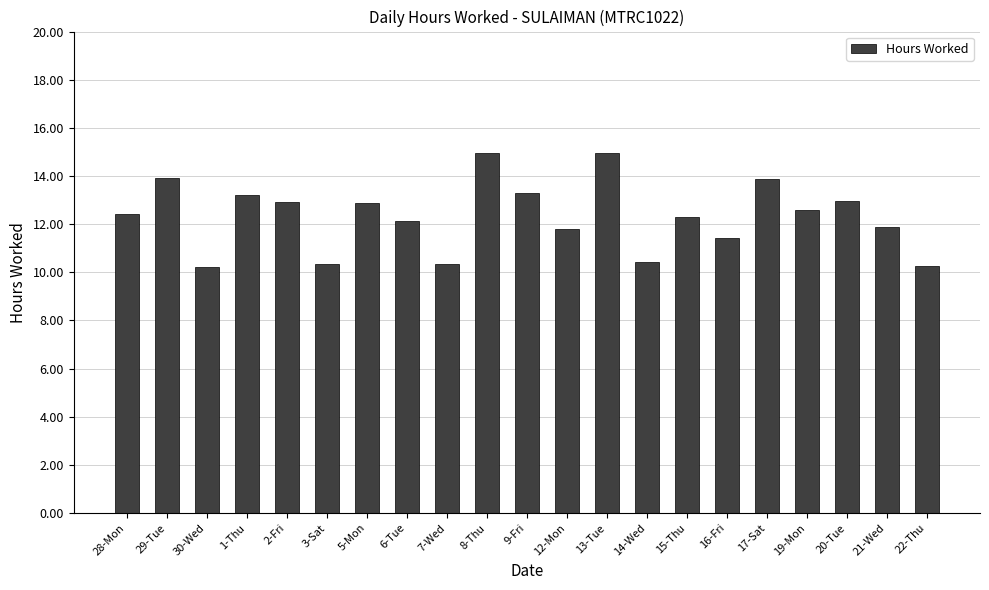

How many categories are shown in the chart?

21